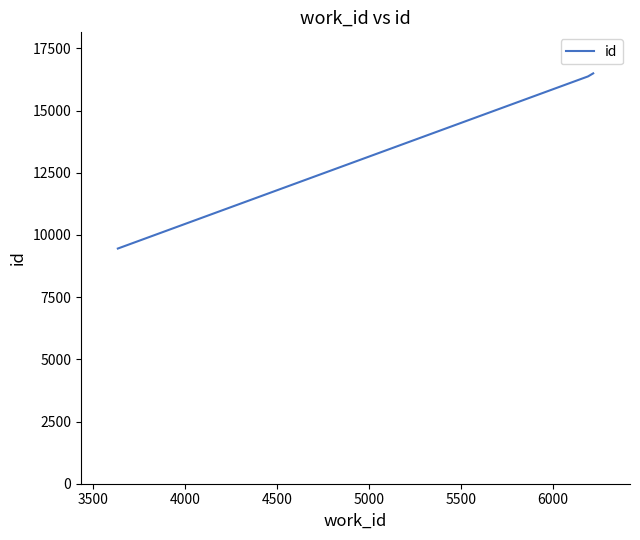

What is the sum of all values?

42319